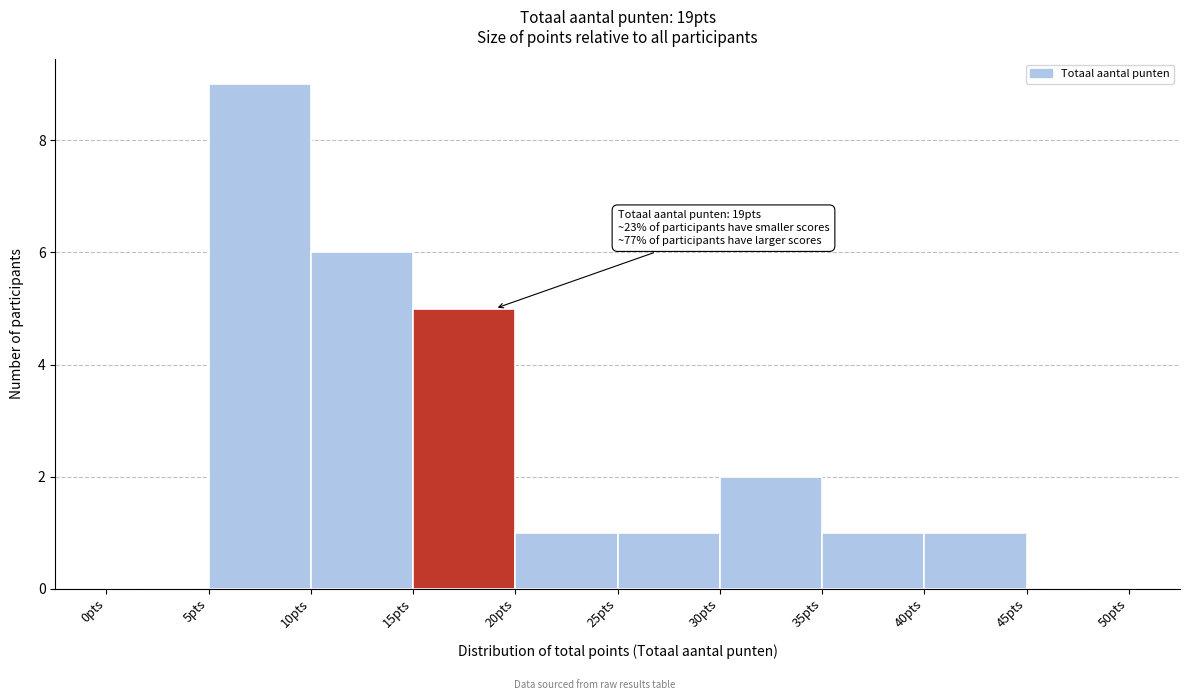

Which range on the x-axis has the tallest bar?

5 to 10